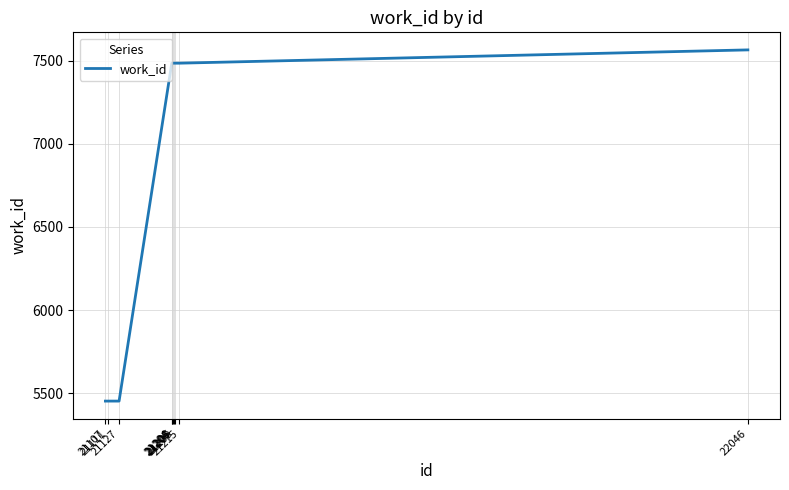

What is the difference between the maximum and minimum values?

2114